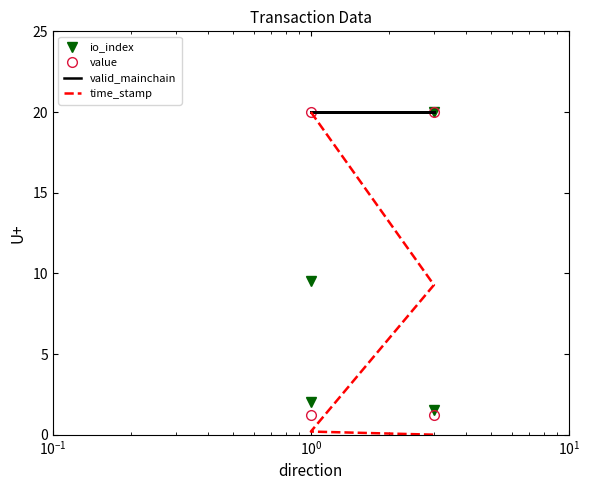

How many data points in value are less than 20?

2